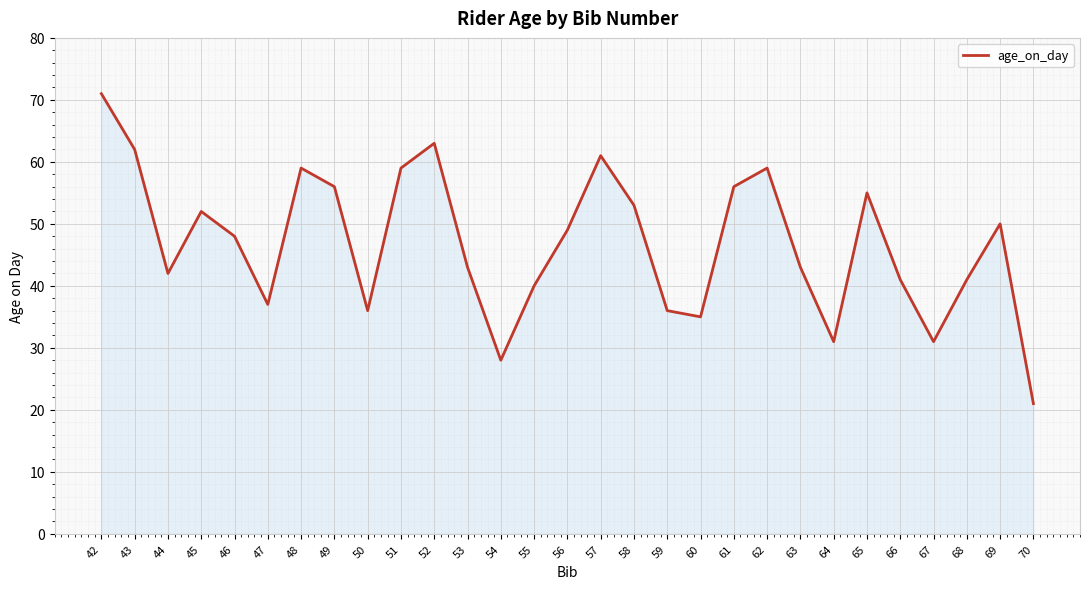

Where is the first local maximum?

45